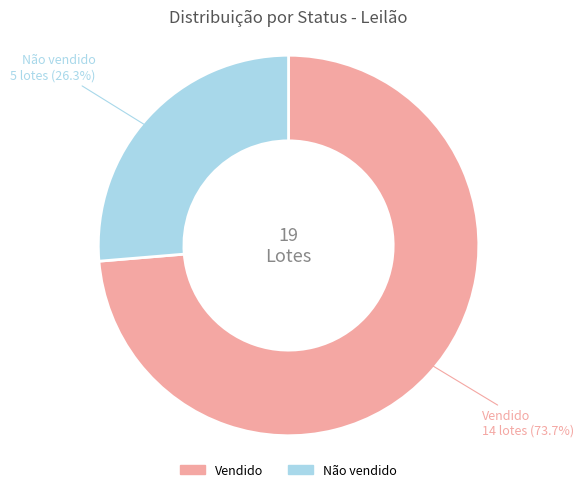

Does Vendido represent more than half of the total?

Yes